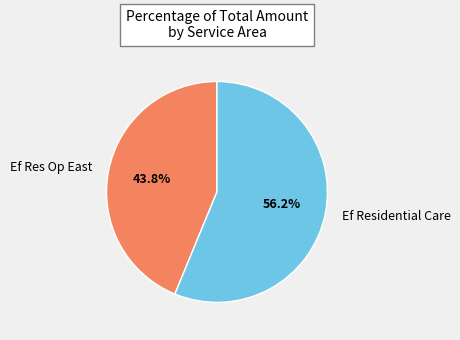

What percentage do Ef Residential Care and Ef Res Op East together represent?

100.0%